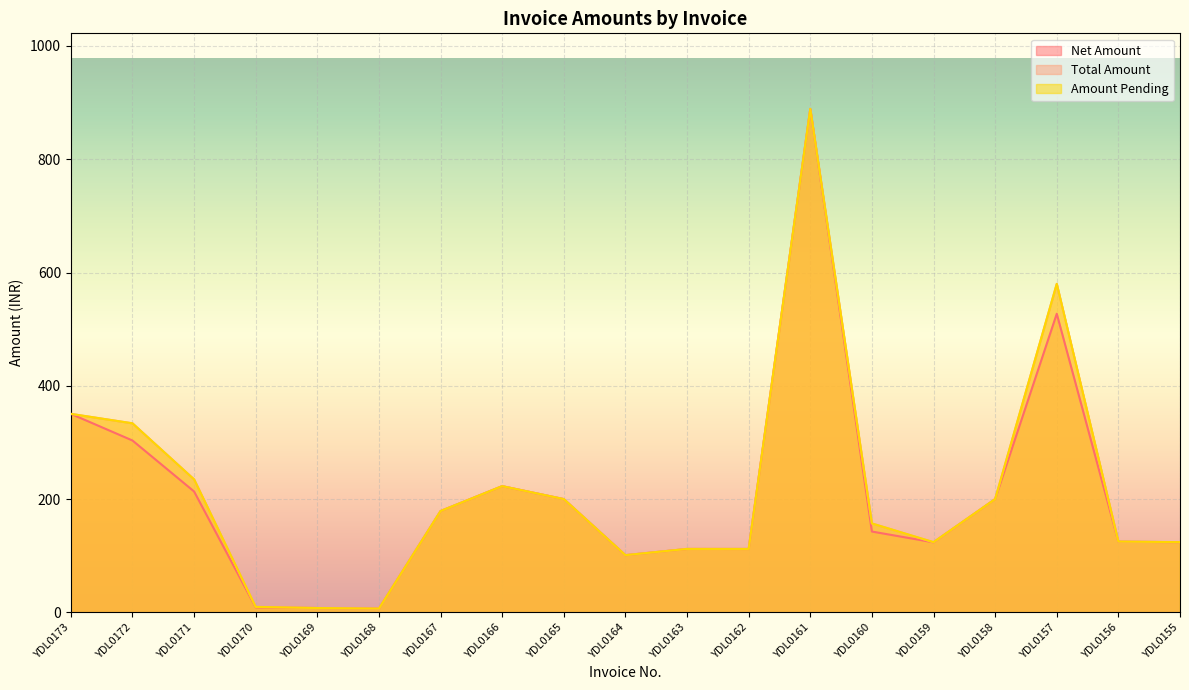

True or false: Total Amount and Net Amount cross at least once.

False